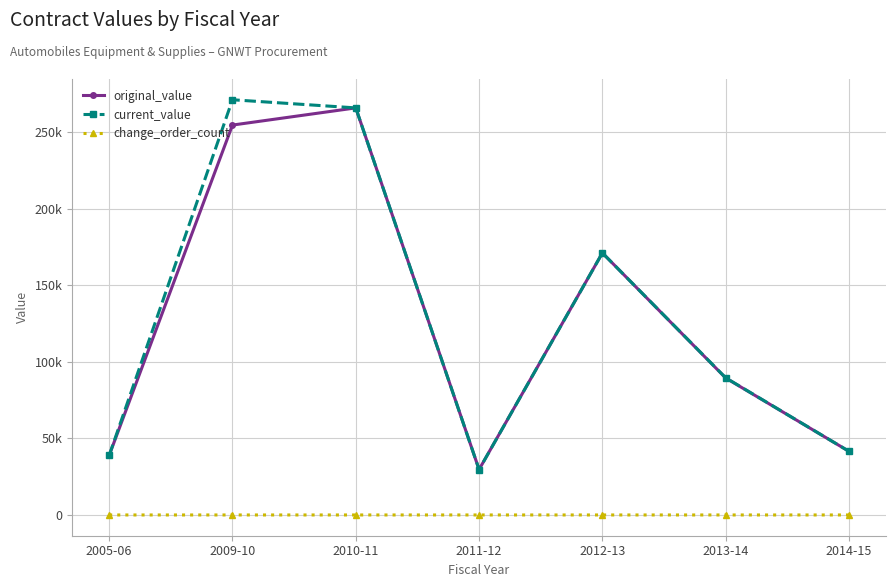

Is this an area chart (filled region under the line)?

No